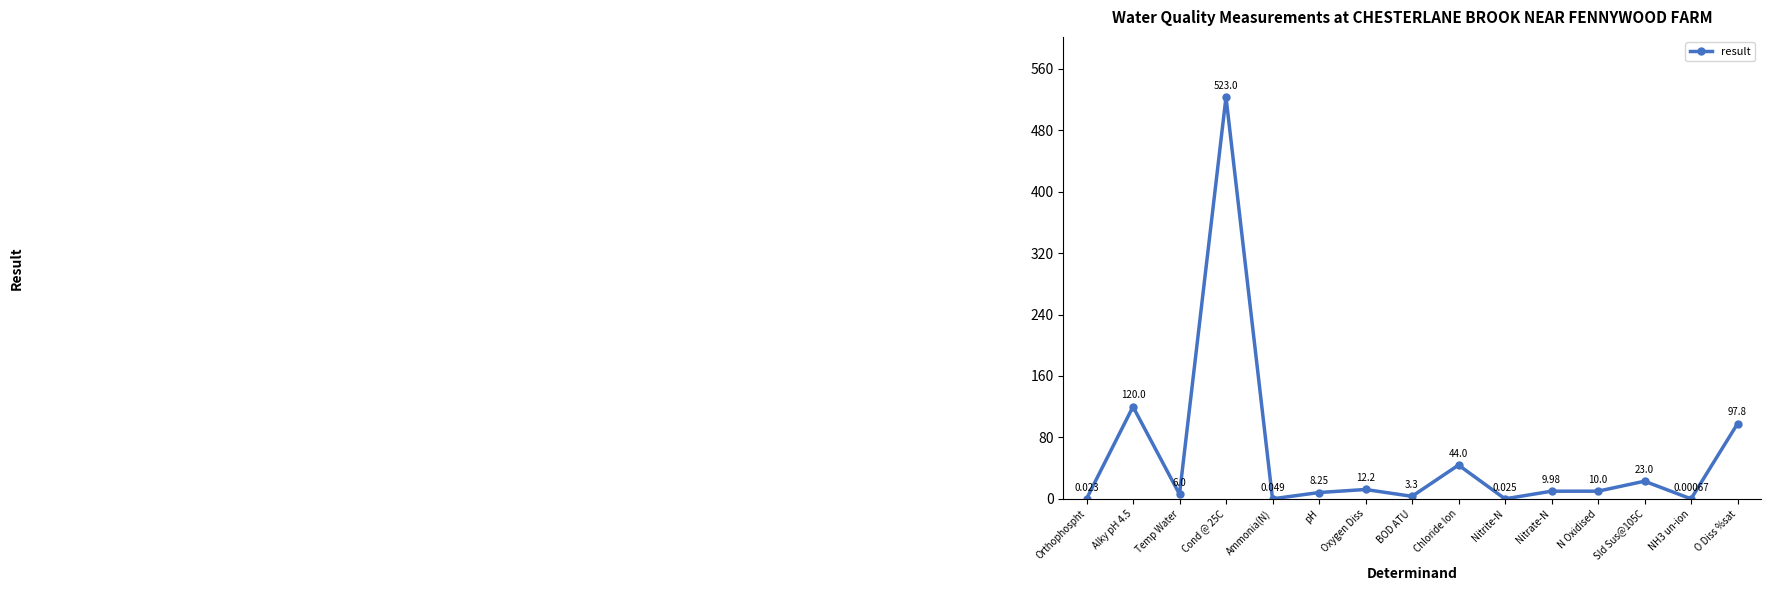

Rank the categories by value from lowest to highest.

NH3 un-ion, Orthophospht, Nitrite-N, Ammonia(N), BOD ATU, Temp Water, pH, Nitrate-N, N Oxidised, Oxygen Diss, Sld Sus@105C, Chloride Ion, O Diss %sat, Alky pH 4.5, Cond @ 25C